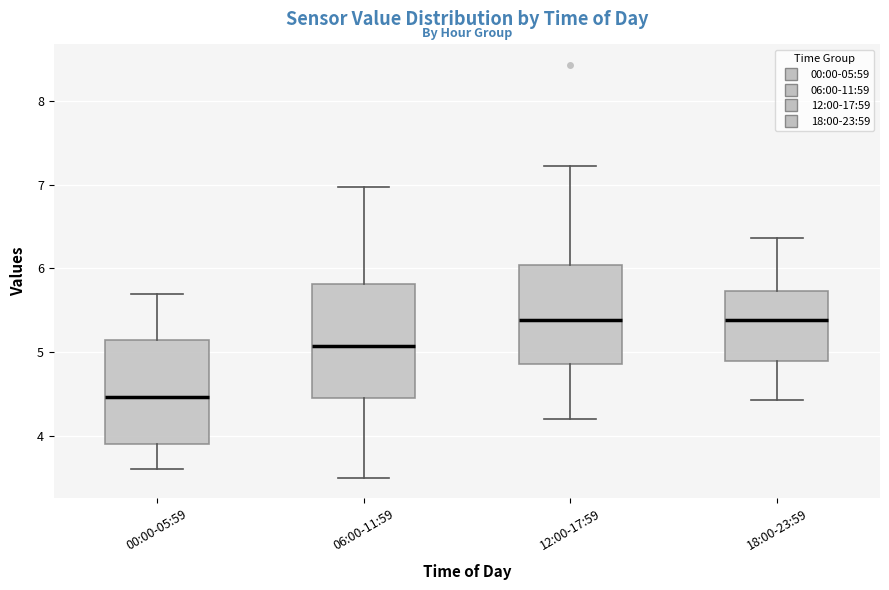

Where does the lower whisker of the box for 06:00-11:59 end on the y-axis? The values are not printed on the chart, so give them approximately, as read against the axis.

3.5